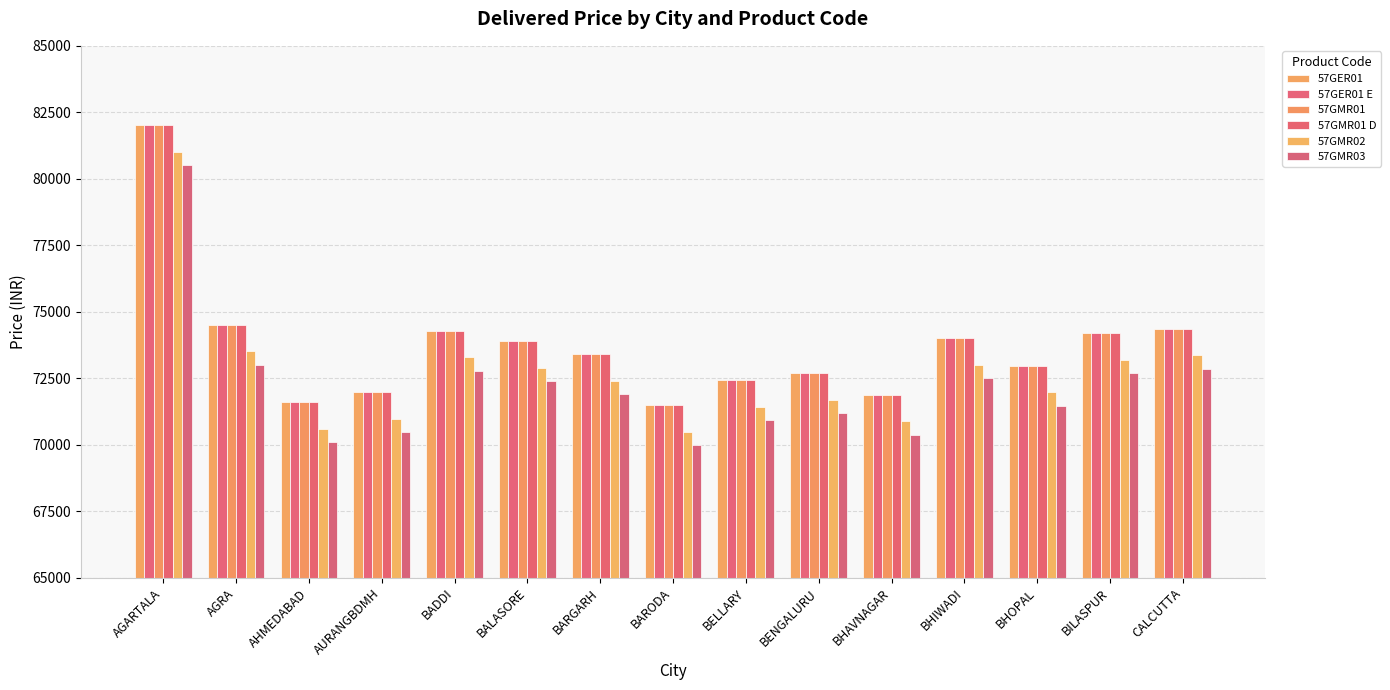

Reading left to right, what are all the values shown in this chart?

57GER01: 82019	74512	71603	71982	74282	73884	73405	71491	72438	72683	71876	73999	72975	74203	74361
57GER01 E: 82019	74512	71603	71982	74282	73884	73405	71491	72438	72683	71876	73999	72975	74203	74361
57GMR01: 82019	74512	71603	71982	74282	73884	73405	71491	72438	72683	71876	73999	72975	74203	74361
57GMR01 D: 82019	74512	71603	71982	74282	73884	73405	71491	72438	72683	71876	73999	72975	74203	74361
57GMR02: 81019	73512	70603	70982	73282	72884	72405	70491	71438	71683	70876	72999	71975	73203	73361
57GMR03: 80519	73012	70103	70482	72782	72384	71905	69991	70938	71183	70376	72499	71475	72703	72861